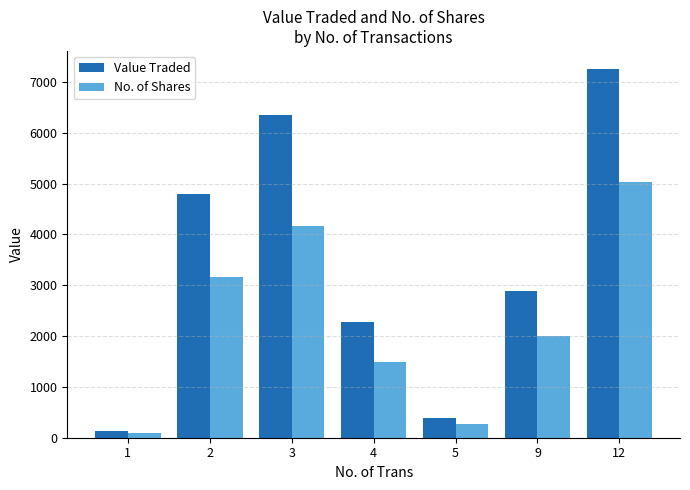

At 12, list the series in order from largest to smallest.

Value Traded, No. of Shares